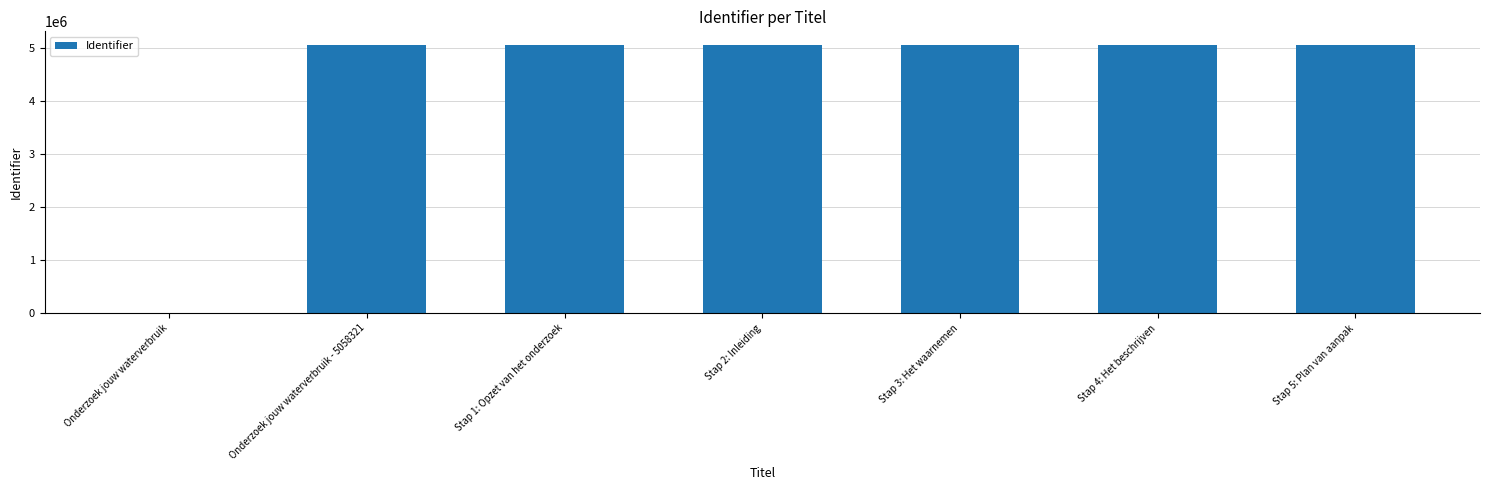

Count the number of categories in the chart.

7